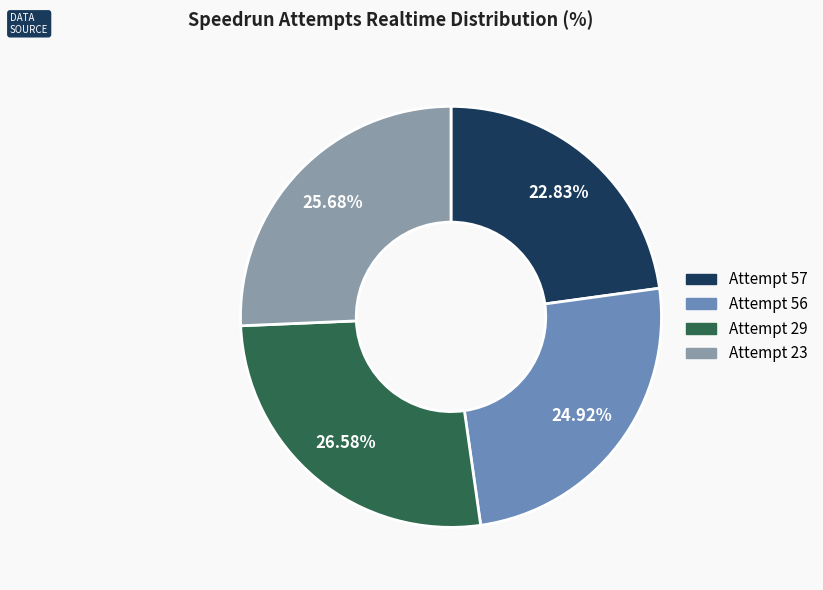

To the nearest percent, what is the difference between the Attempt 57 and Attempt 56 slice percentages?

2%